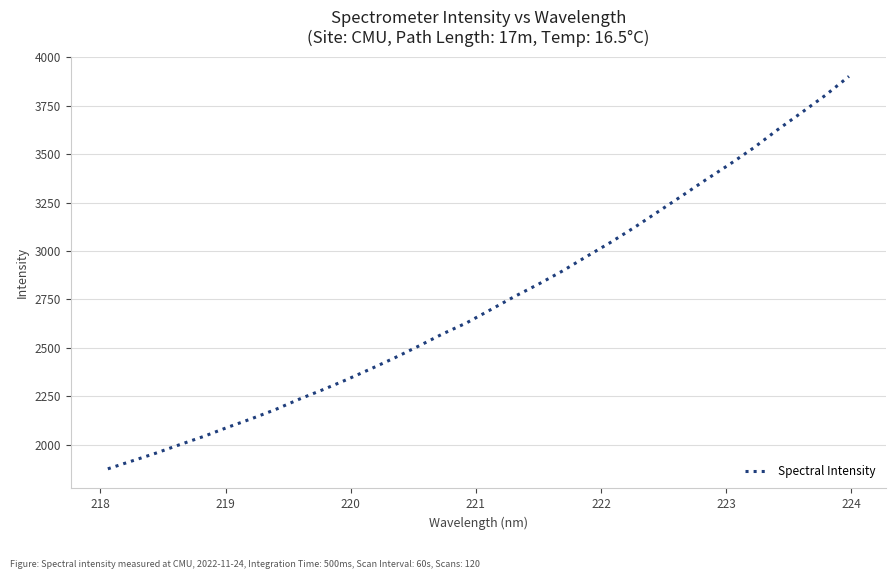

What is the difference between the maximum and minimum values?

2027.6